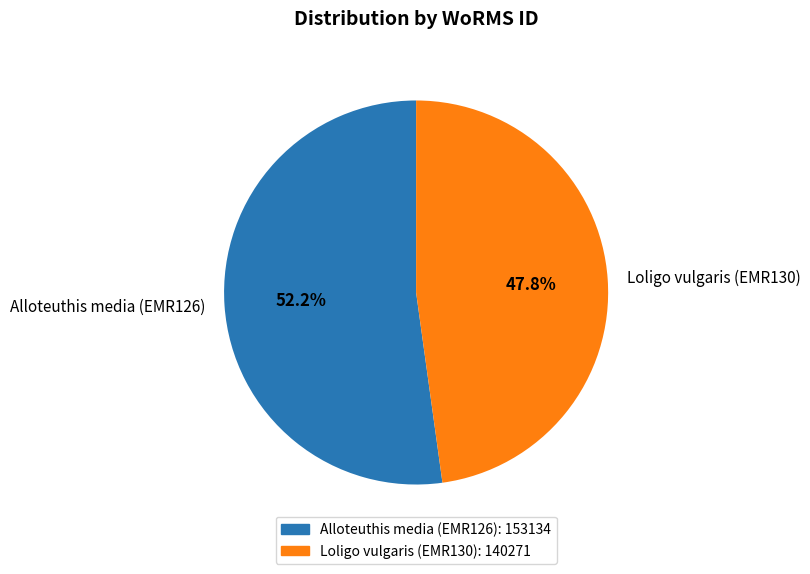

How many slices are in this pie chart?

2